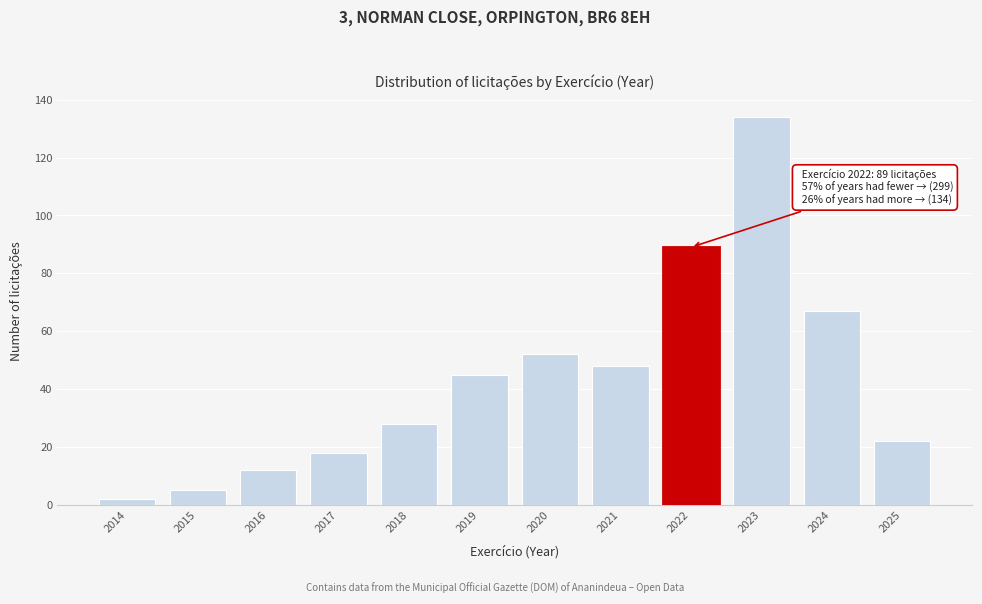

Reading left to right, list all the values displayed in this chart.

2	5	12	18	28	45	52	48	89	134	67	22